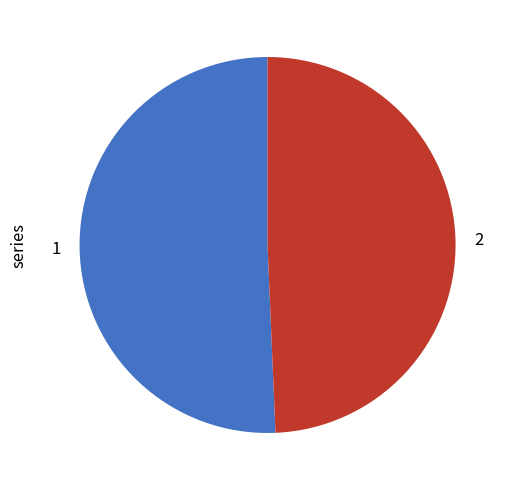

Between 2 and 1, which is larger?

1